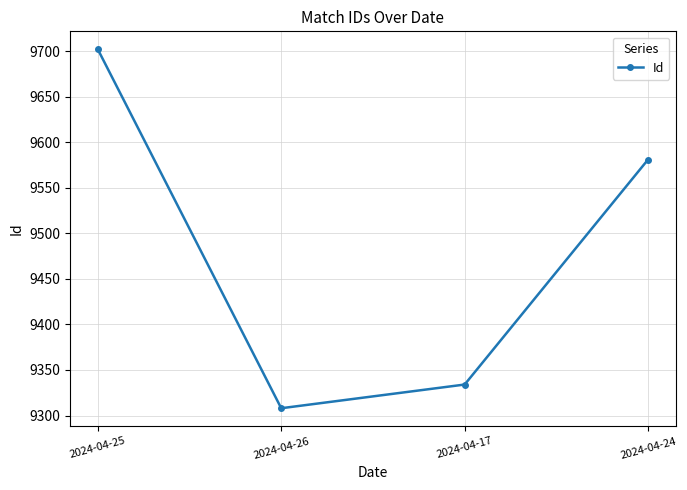

How many data points does each series have?

4